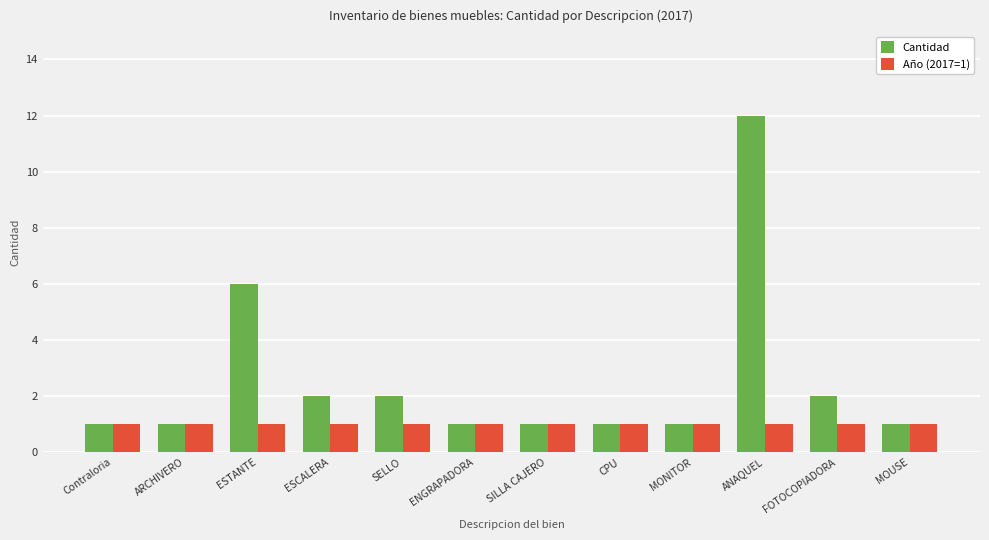

True or false: Cantidad has a value of 1 at CPU.

True